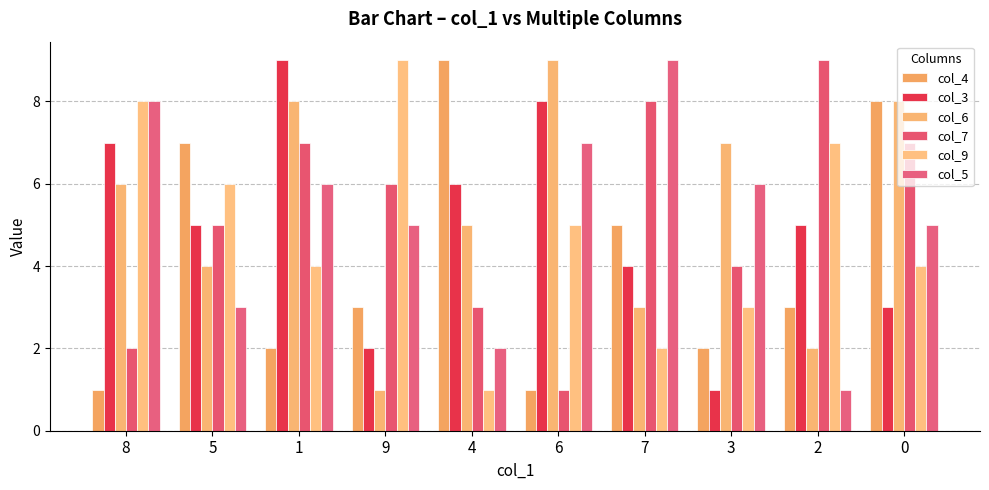

The col_9 series shows 1 at 7. True or false?

False